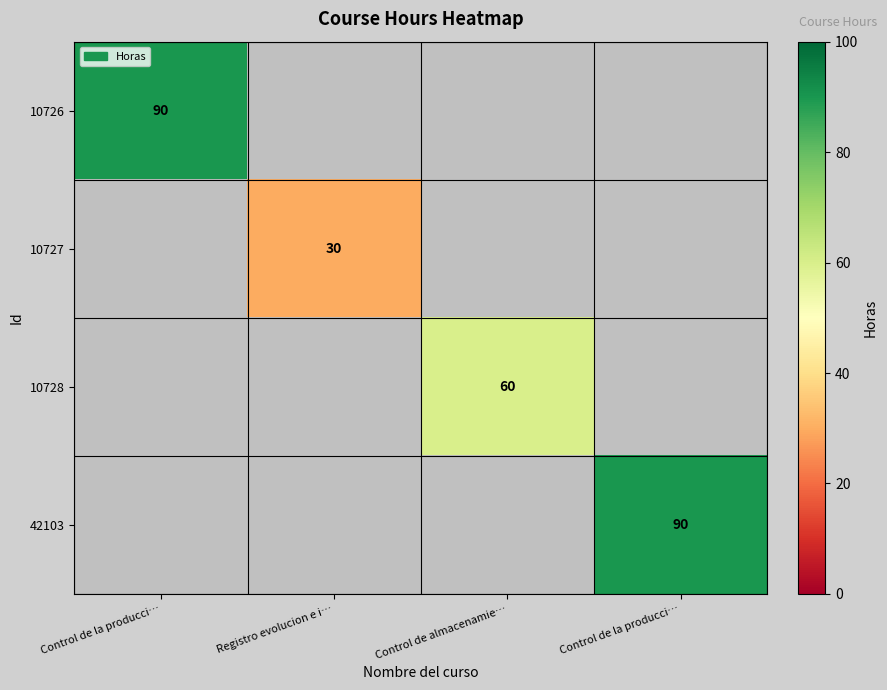

At how many categories does at least one series exceed 70?

2